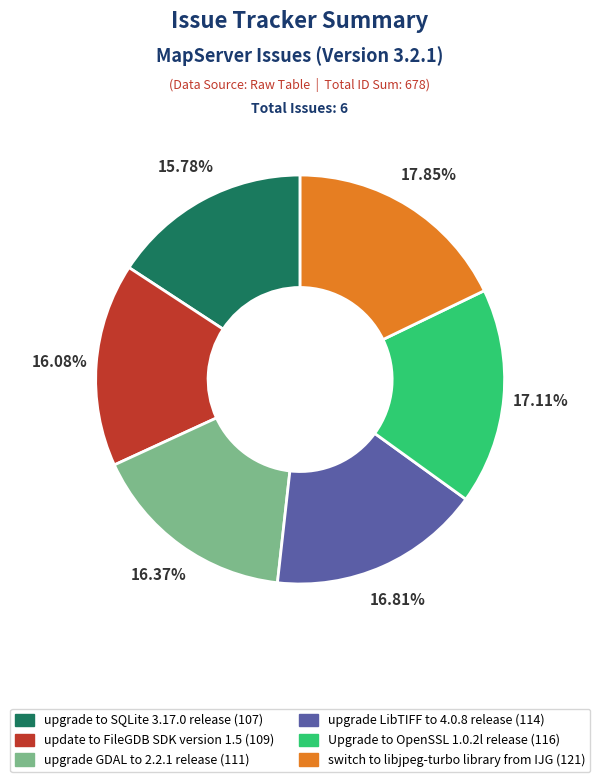

What percentage is the upgrade to SQLite 3.17.0 release slice, to the nearest percent?

16%